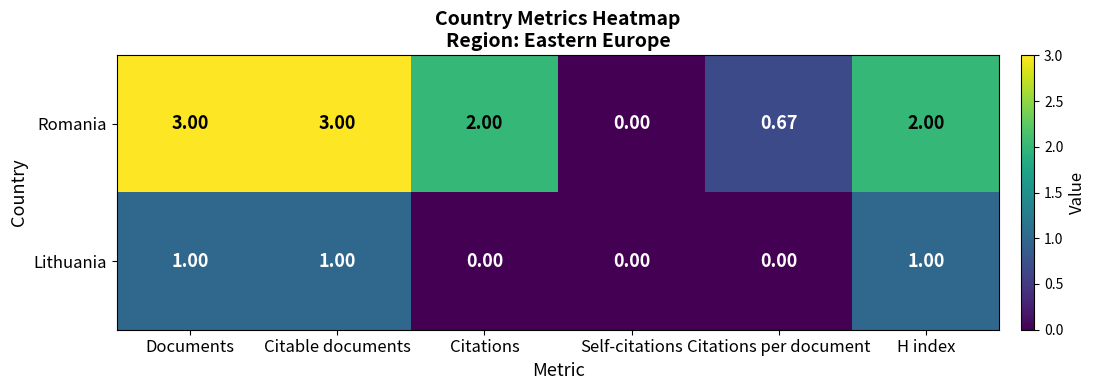

Which category has the lowest value in the Romania series?

Self-citations